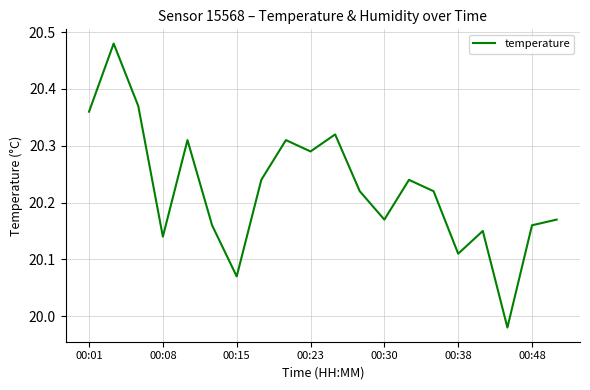

How many categories are shown in the chart?

20